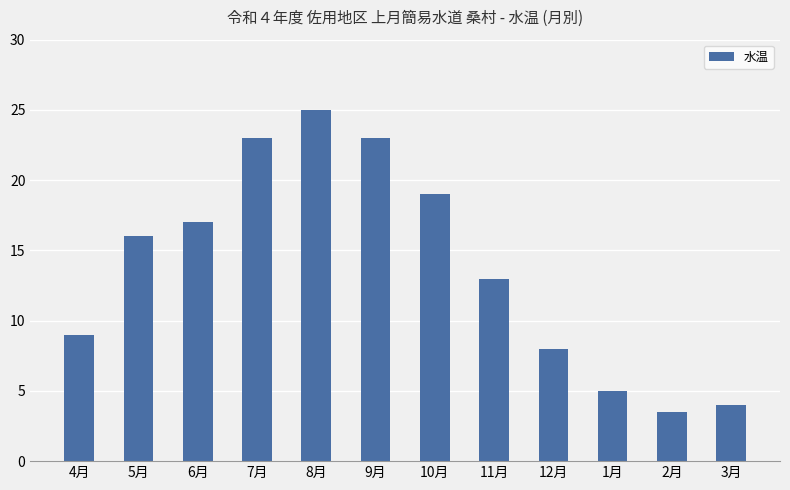

Read the value at 7月.

23.0